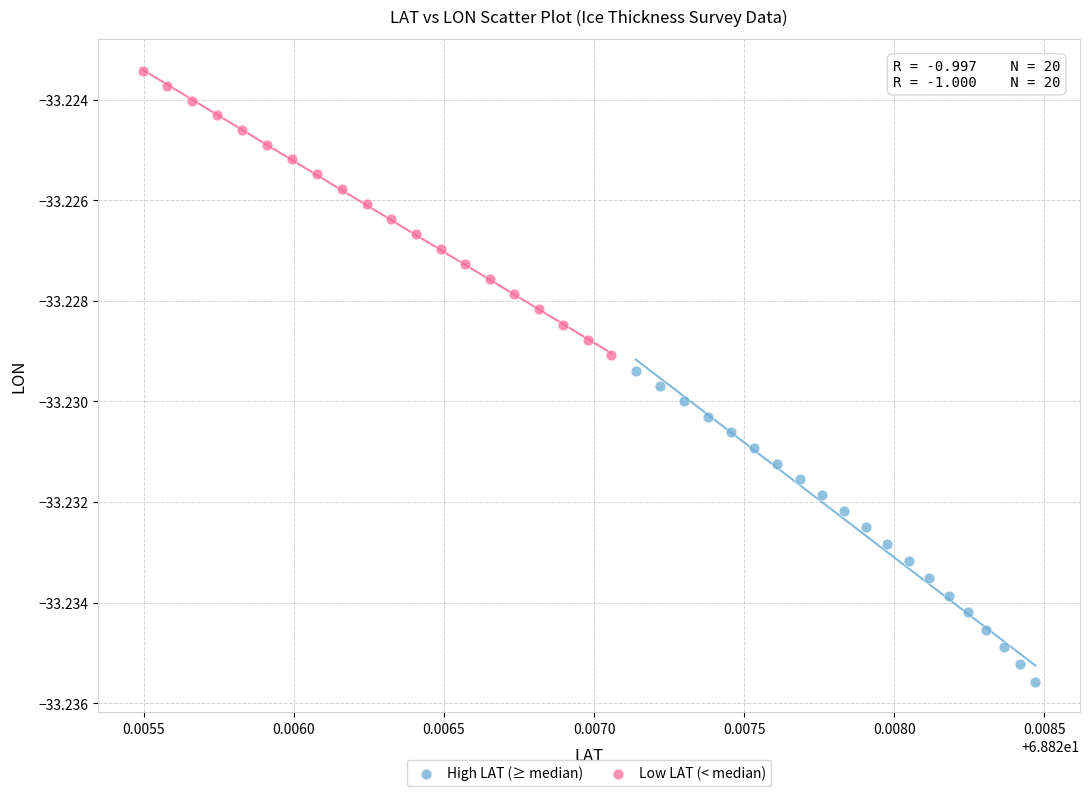

Which series has the largest Y range (max minus min)?

High LAT (≥ median)